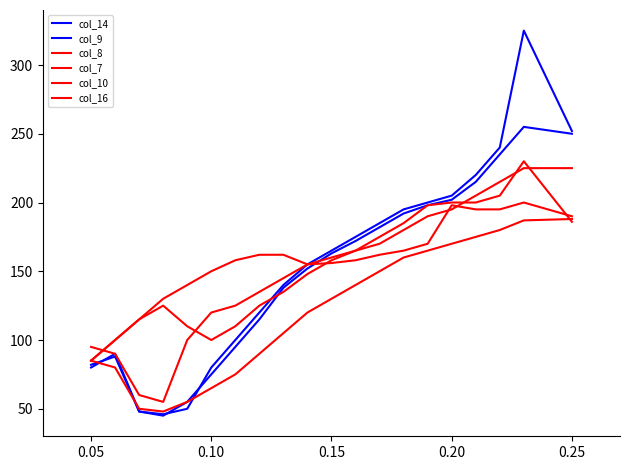

What is the value of the col_16 point at the 4th from the left?

48